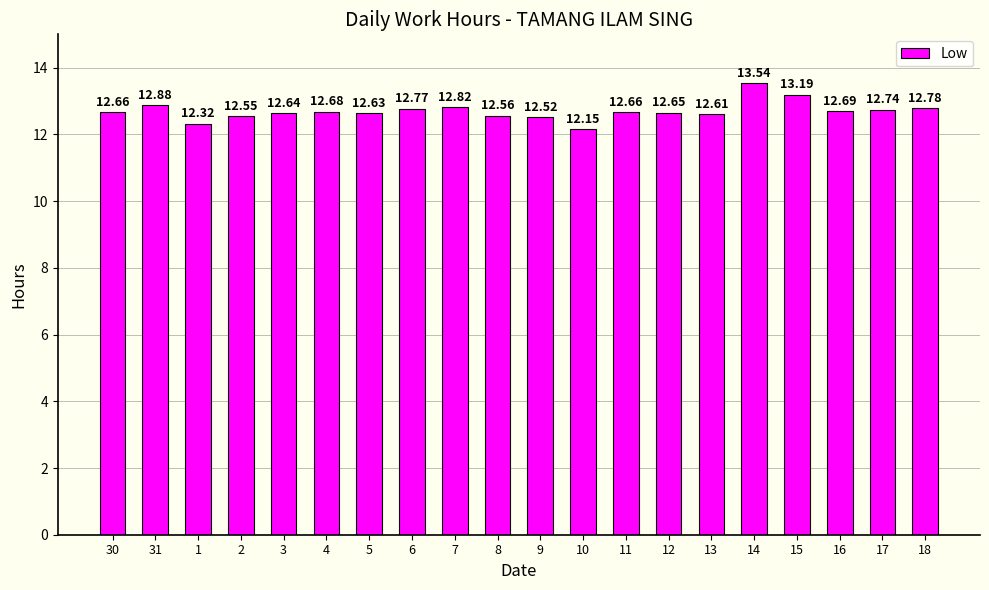

Are the bars grouped side by side (vs. stacked)?

No